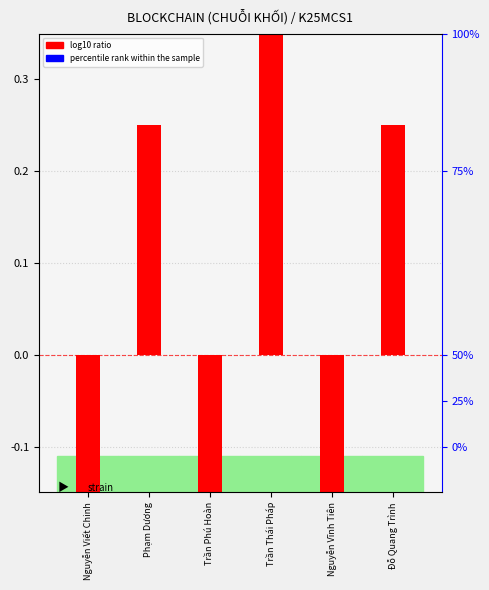

What are all the series names shown in the legend?

log10 ratio, percentile rank within the sample